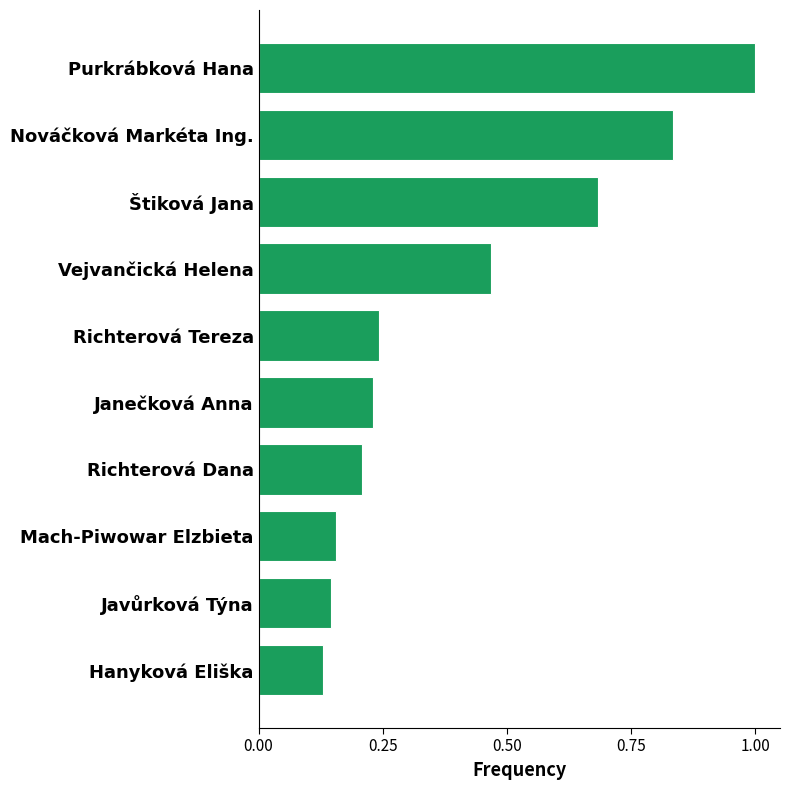

What is the change in value from Mach-Piwowar Elzbieta to Nováčková Markéta Ing.?

+0.7